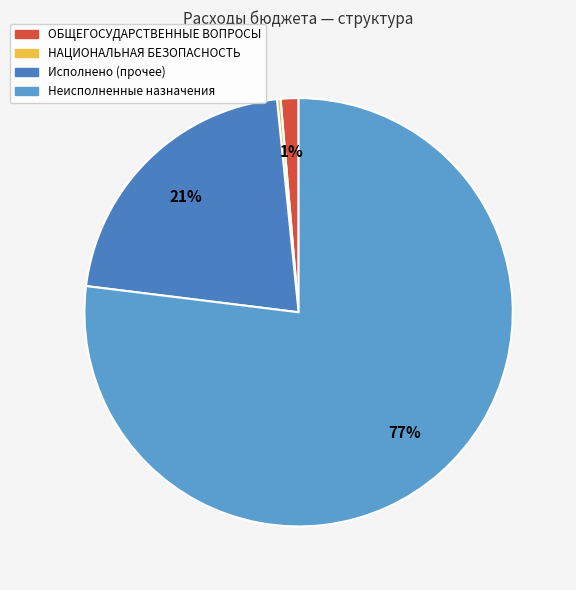

To the nearest percent, what is the average slice percentage?

25%